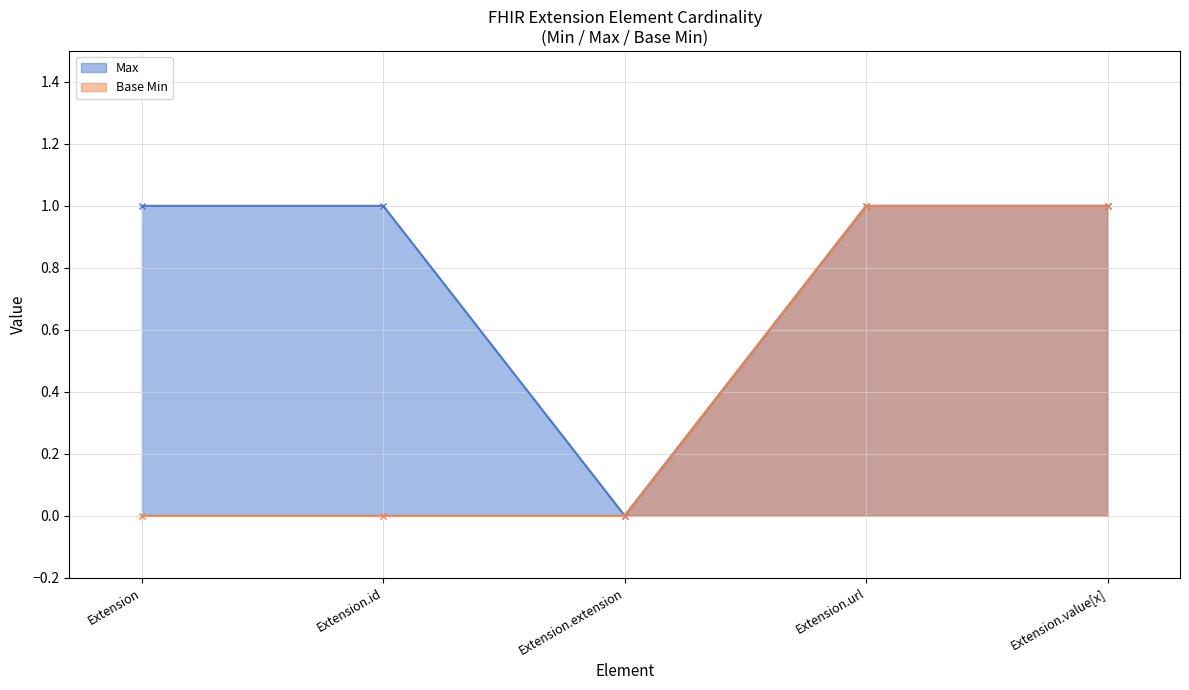

Between Extension.extension and Extension.value[x], which series saw the biggest shift?

Max